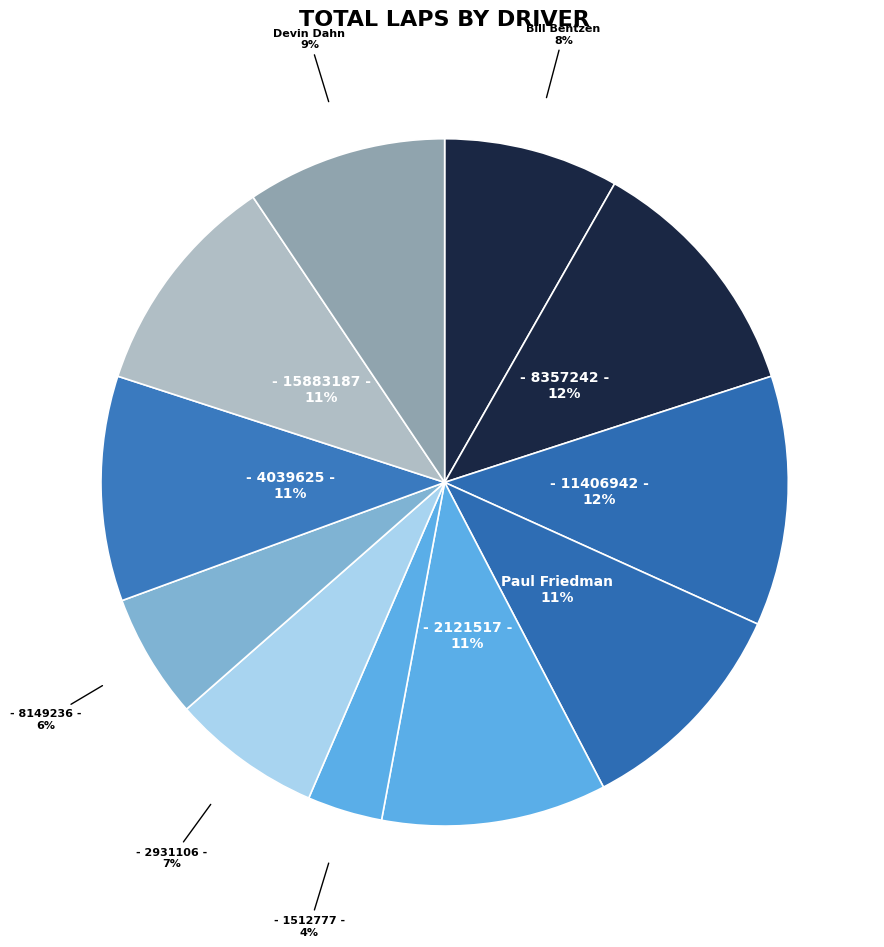

What is the smallest slice in the pie chart?

- 1512777 -